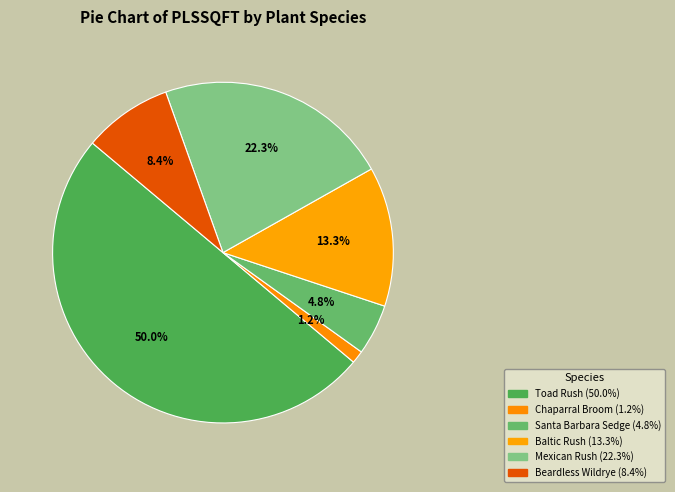

Is it true that Mexican Rush is 13% of the pie?

False